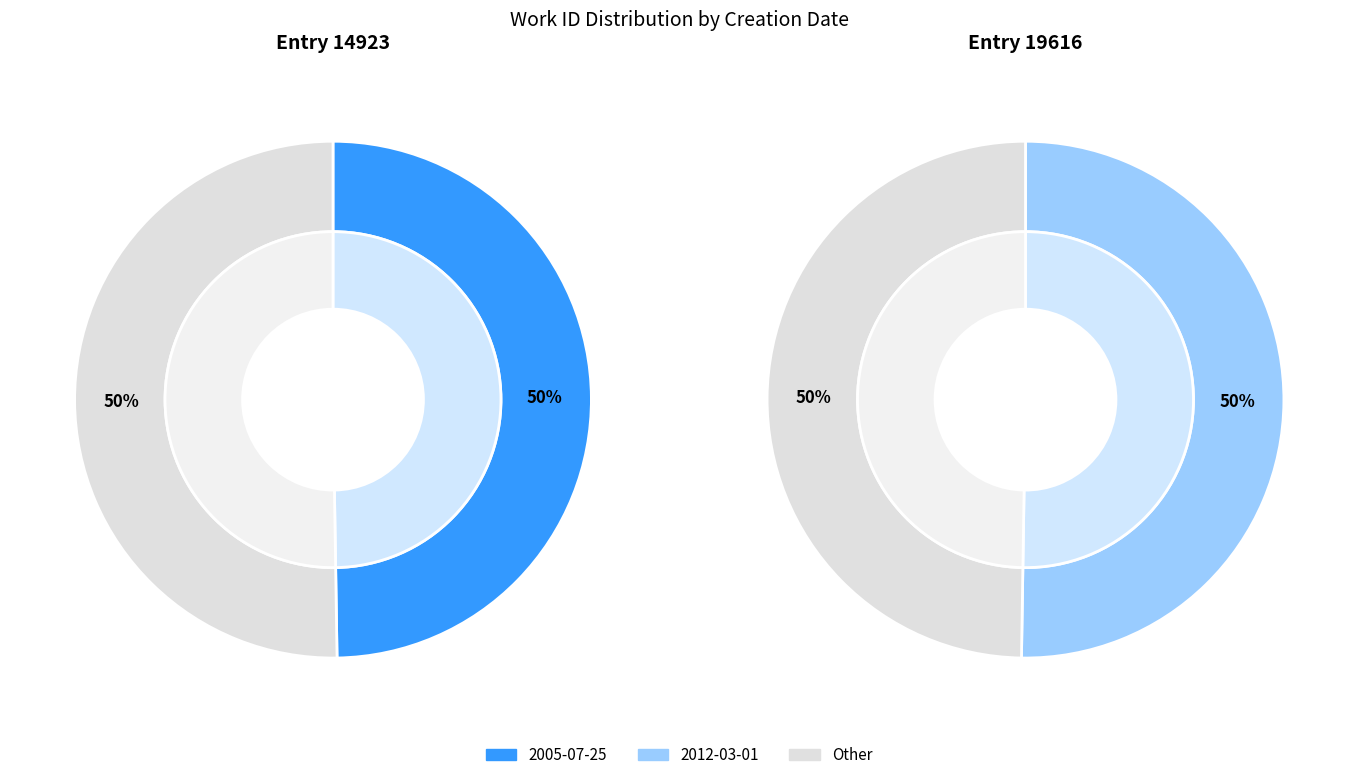

True or false: 2012-03-01 accounts for 56% of the total.

False